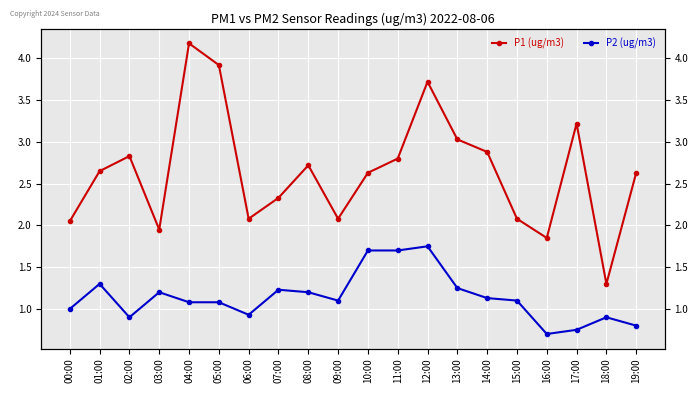

Reading right to left, what are all the values shown in this chart?

P1 (ug/m3): 2.6	1.3	3.2	1.9	2.1	2.9	3.0	3.7	2.8	2.6	2.1	2.7	2.3	2.1	3.9	4.2	1.9	2.8	2.6	2.0
P2 (ug/m3): 0.8	0.9	0.8	0.7	1.1	1.1	1.2	1.8	1.7	1.7	1.1	1.2	1.2	0.9	1.1	1.1	1.2	0.9	1.3	1.0